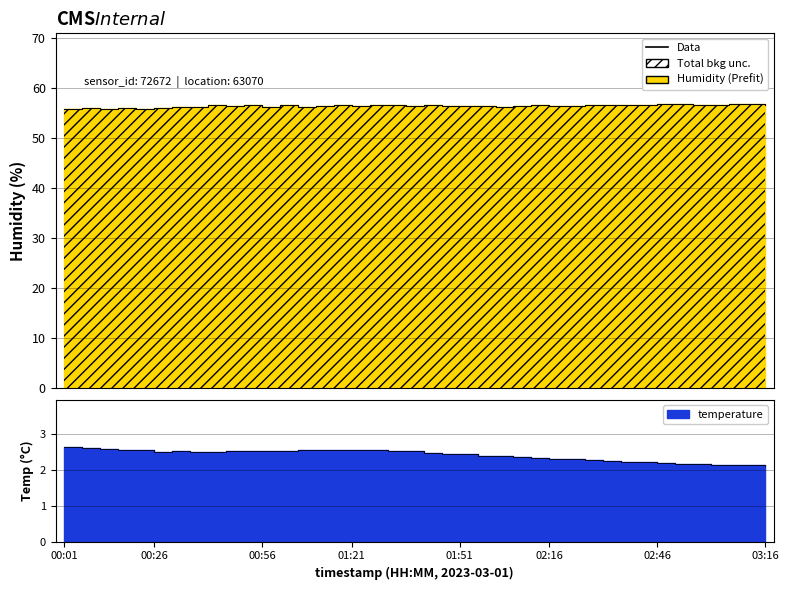

At which category does the chart reach its peak across all series?

02:46